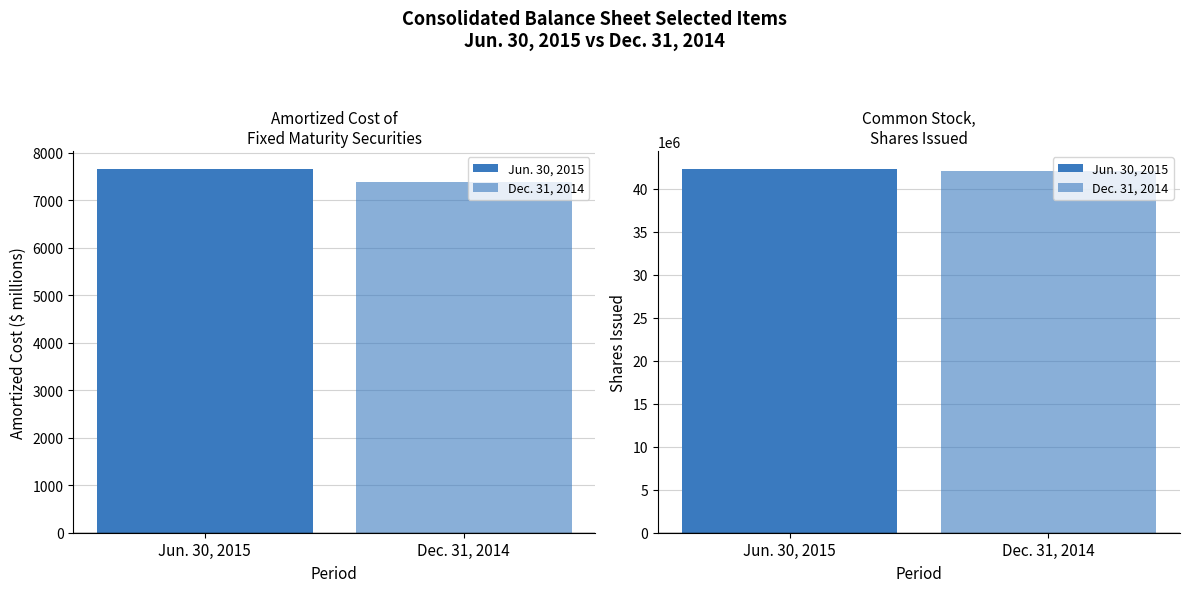

At which label is the value closest to 21148613?

Dec. 31, 2014
Common stock issued